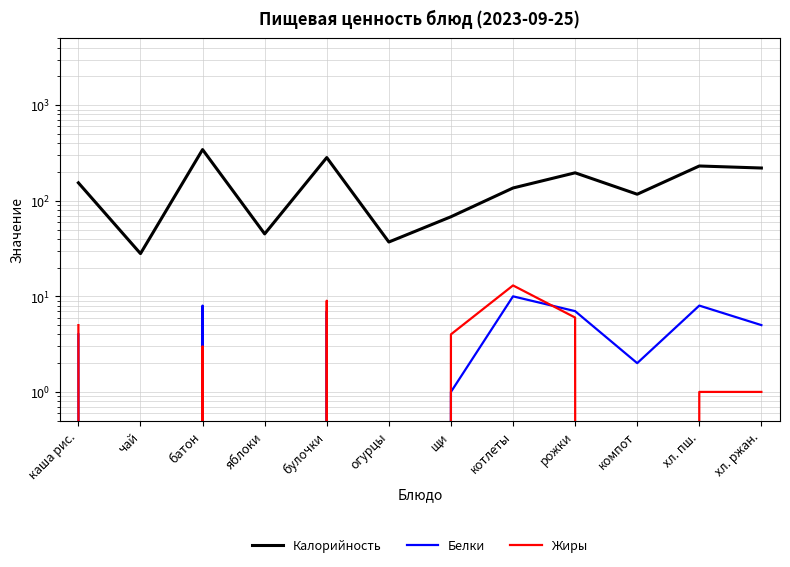

True or false: Жиры and Калорийность intersect in this chart.

False